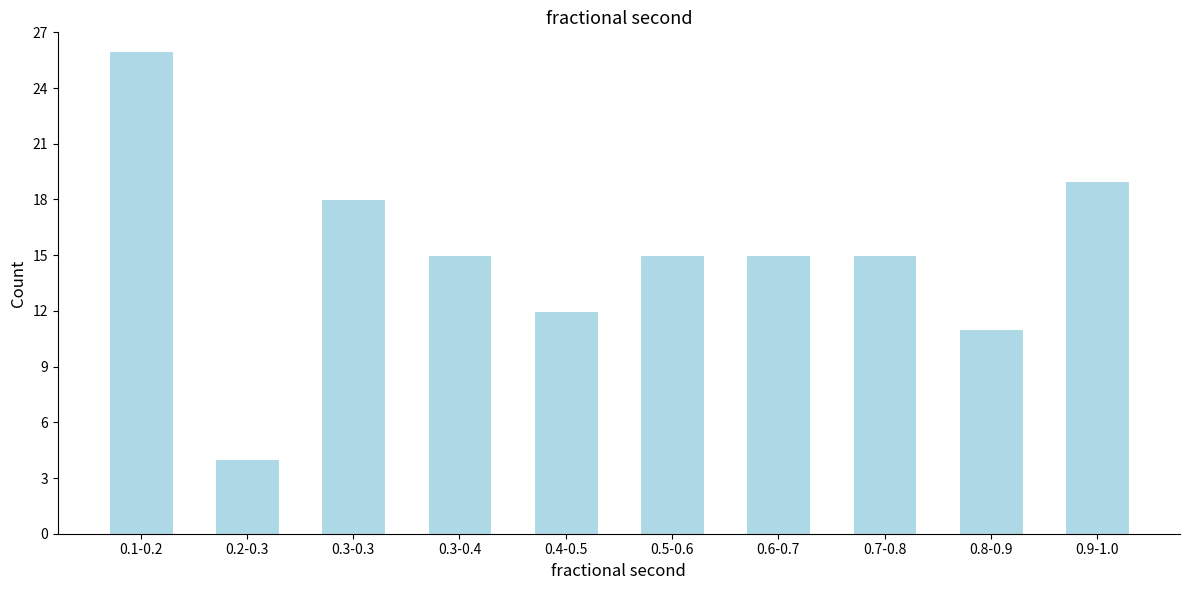

Reading right to left, list all the values displayed in this chart.

19	11	15	15	15	12	15	18	4	26